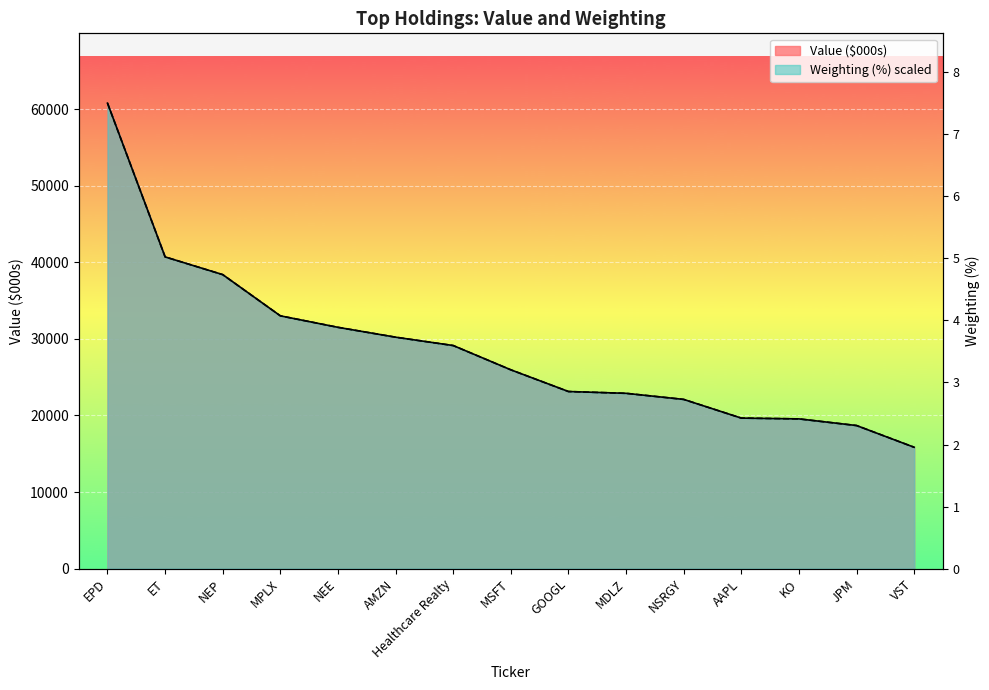

Is the value of Weighting at AAPL greater than the value of Value at AAPL?

Yes